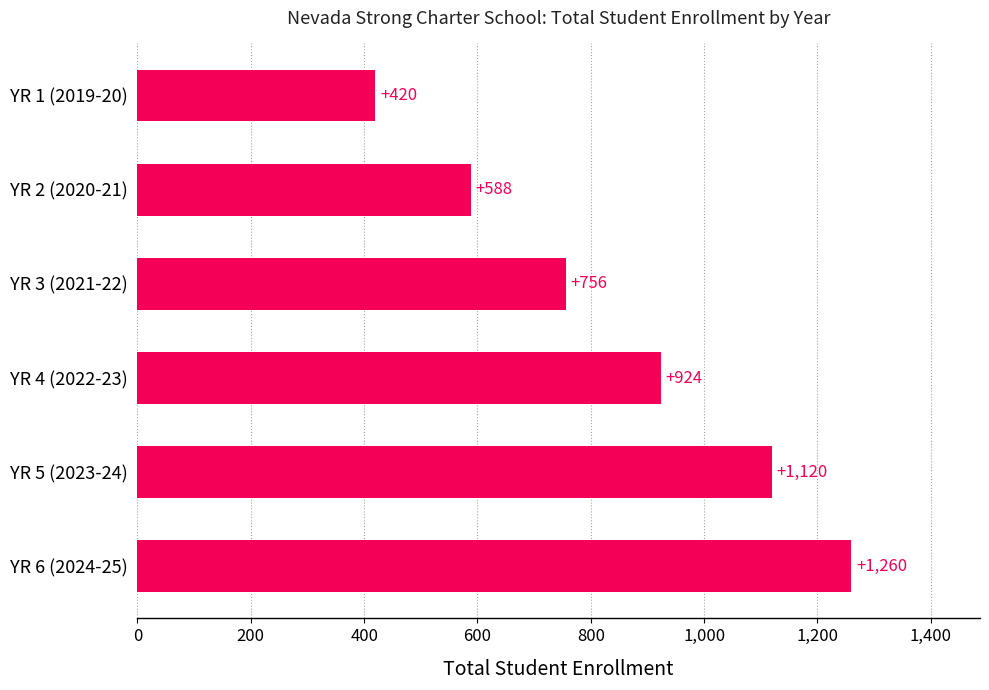

The chart shows a value of 1031 at YR 3 (2021-22). True or false?

False